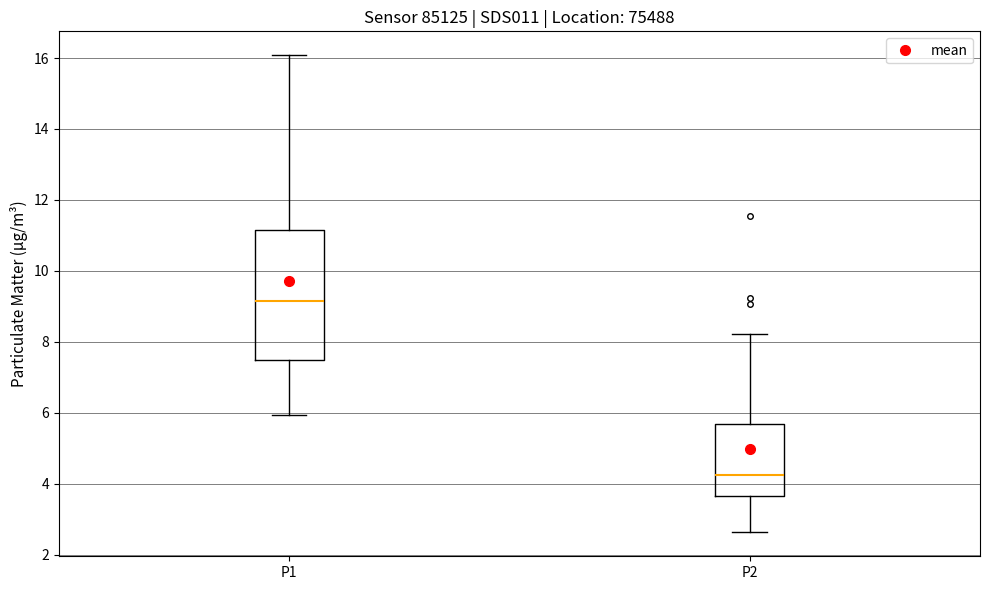

Where does the lower whisker of the box for P2 end on the y-axis? The values are not printed on the chart, so give them approximately, as read against the axis.

2.6